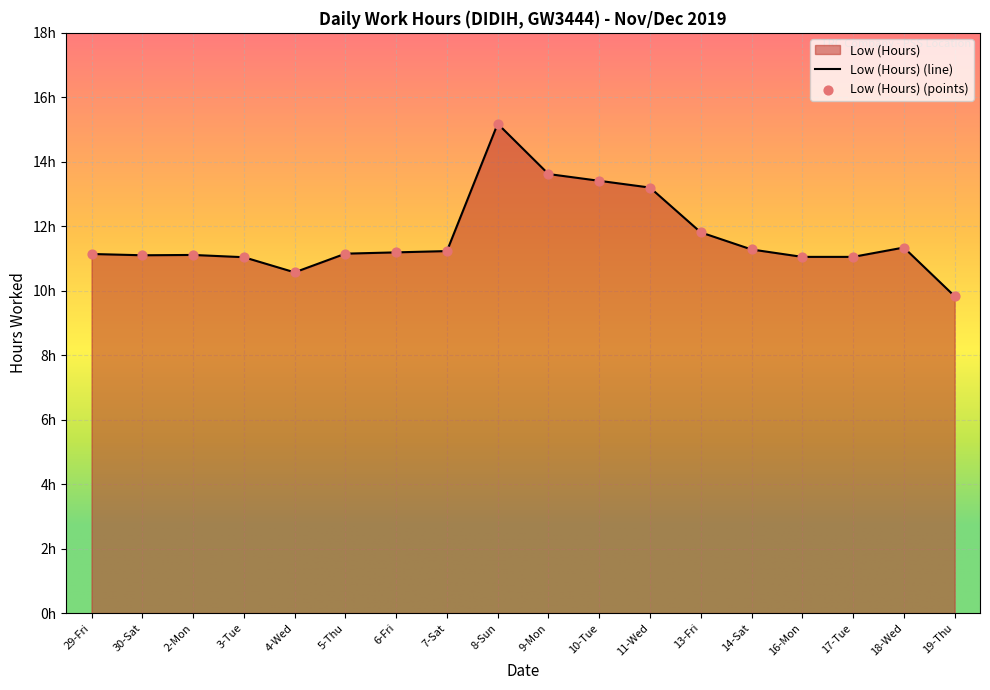

What is the ratio of the value at 29-Fri to the value at 16-Mon?

1.0